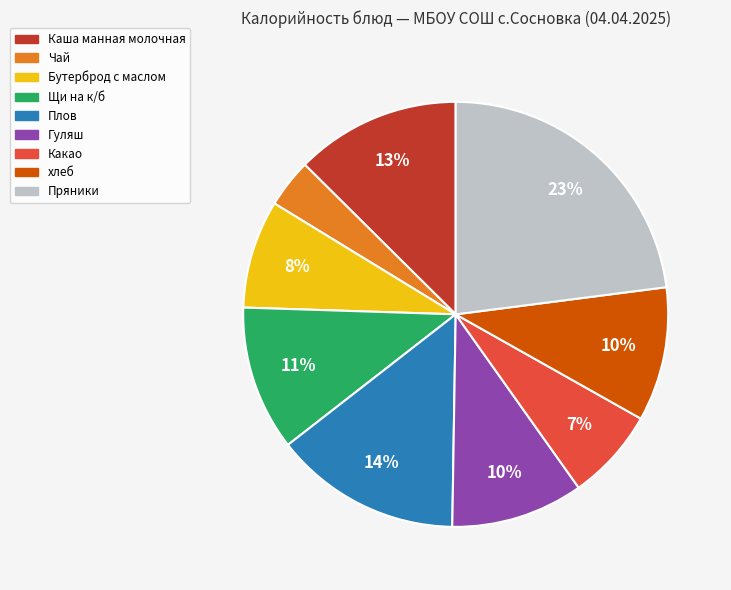

To the nearest percent, what percentage of the pie is Щи на к/б?

11%